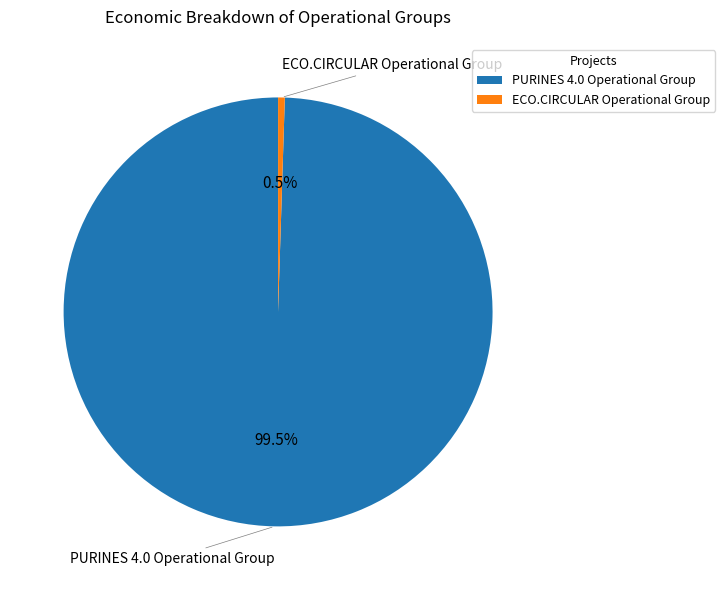

Does PURINES 4.0 Operational Group represent more than half of the total?

Yes